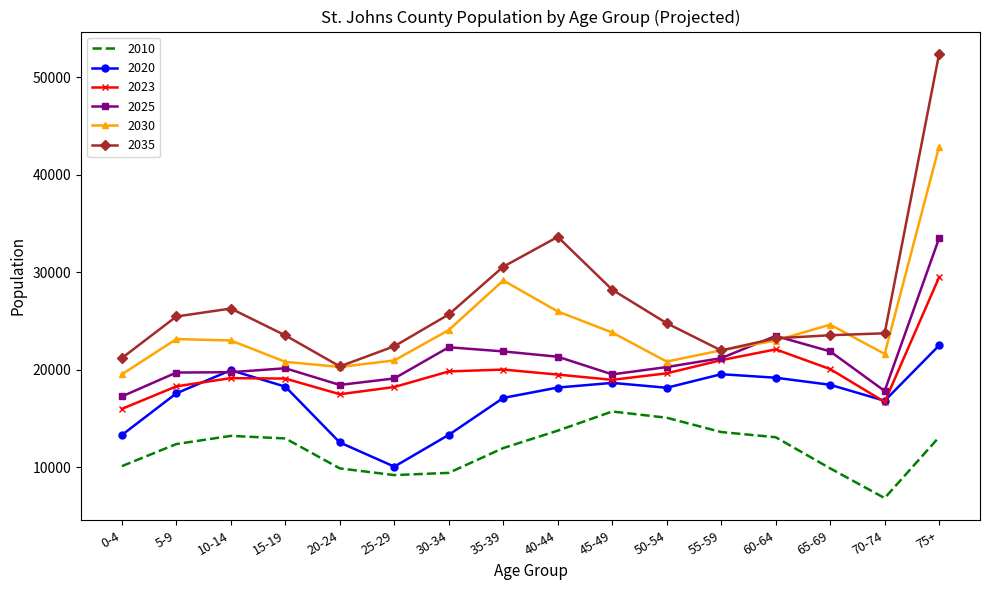

Between 60-64 and 75+, which series saw the biggest shift?

2035